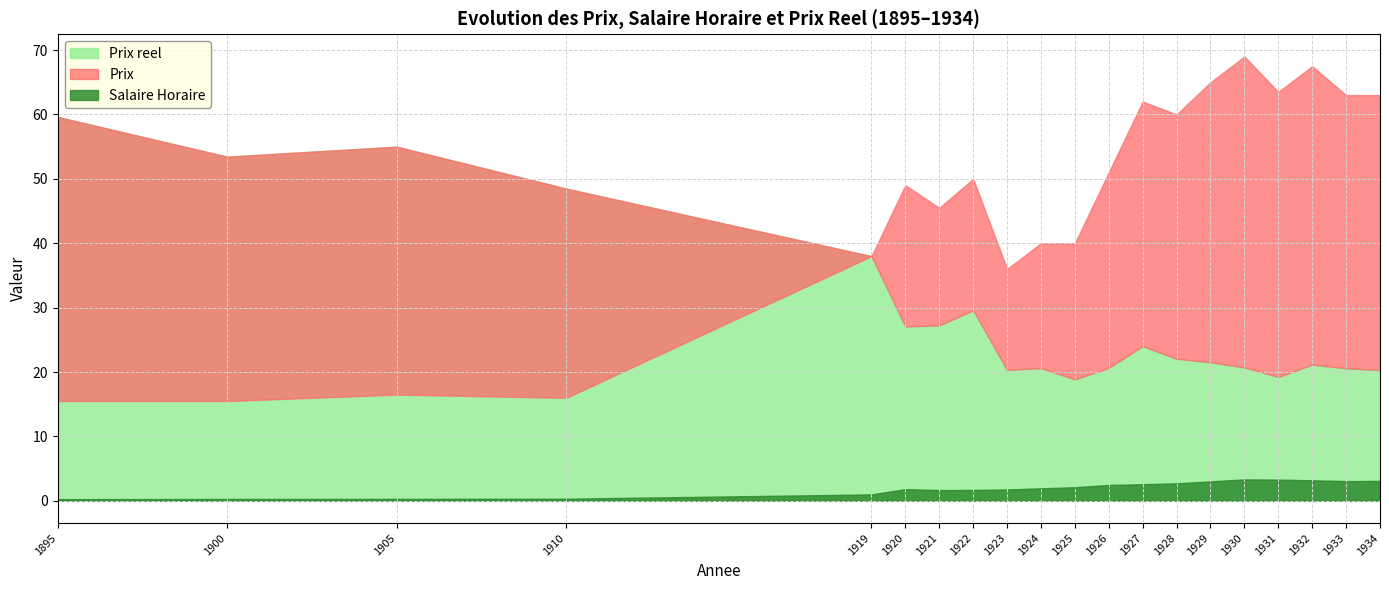

True or false: Prix reel and Prix intersect in this chart.

False